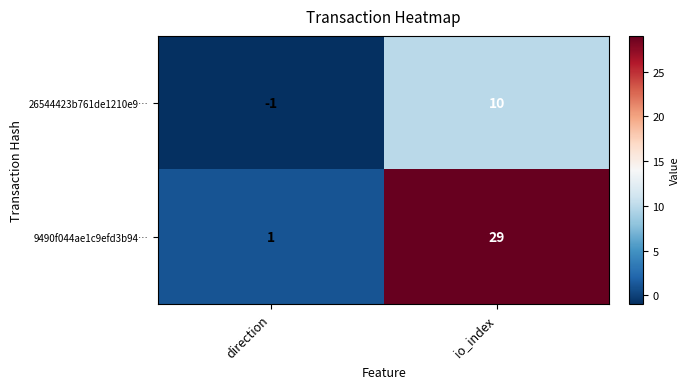

What is the difference between the 26544423b761de1210e9… values at direction and io_index?

11